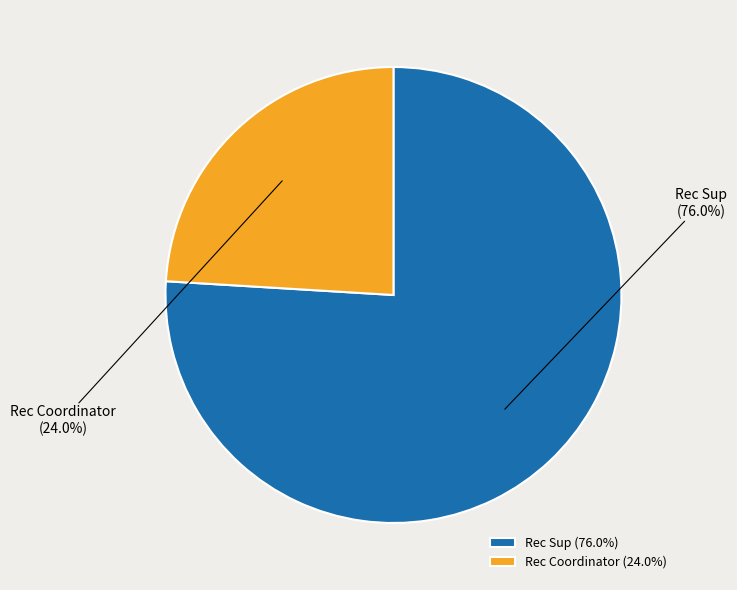

How many slices are in this pie chart?

2